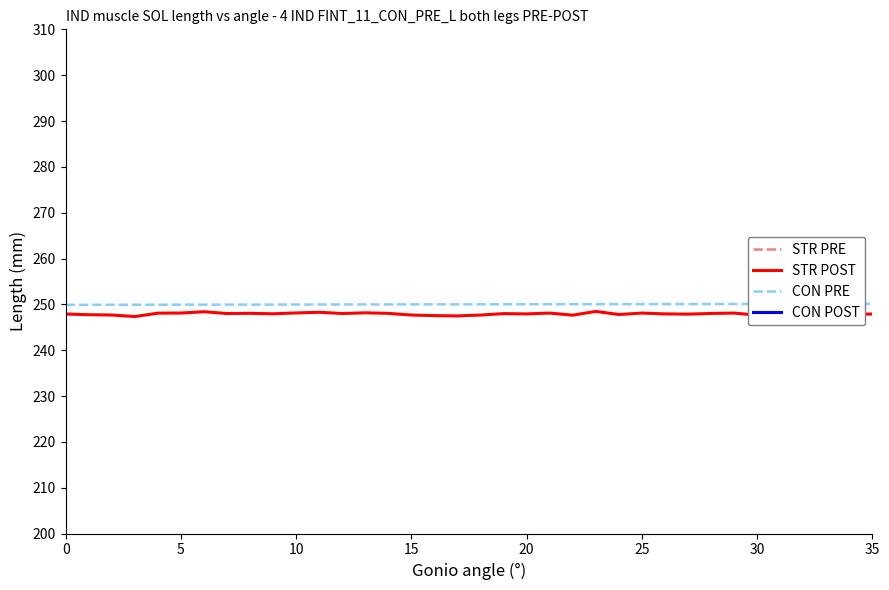

How many distinct data groups are displayed?

4